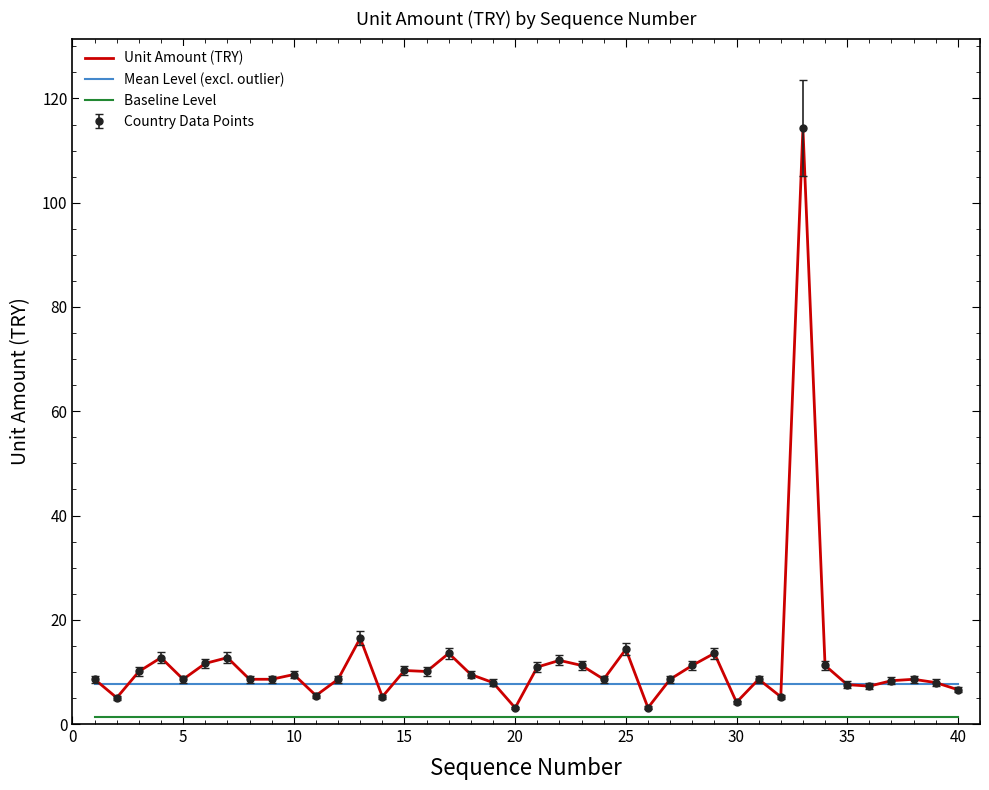

Reading left to right, transcribe all the data shown in this chart.

Unit Amount (TRY): 8.6	5.0	10.1	12.7	8.6	11.6	12.7	8.6	8.6	9.5	5.5	8.6	16.5	5.2	10.3	10.1	13.6	9.5	7.9	3.1	10.9	12.2	11.2	8.6	14.3	3.1	8.6	11.2	13.6	4.2	8.6	5.2	114.3	11.2	7.6	7.3	8.3	8.6	7.9	6.6
Mean Level (excl. outlier): 7.7	7.7	7.7	7.7	7.7	7.7	7.7	7.7	7.7	7.7	7.7	7.7	7.7	7.7	7.7	7.7	7.7	7.7	7.7	7.7	7.7	7.7	7.7	7.7	7.7	7.7	7.7	7.7	7.7	7.7	7.7	7.7	7.7	7.7	7.7	7.7	7.7	7.7	7.7	7.7
Baseline Level: 1.4	1.4	1.4	1.4	1.4	1.4	1.4	1.4	1.4	1.4	1.4	1.4	1.4	1.4	1.4	1.4	1.4	1.4	1.4	1.4	1.4	1.4	1.4	1.4	1.4	1.4	1.4	1.4	1.4	1.4	1.4	1.4	1.4	1.4	1.4	1.4	1.4	1.4	1.4	1.4